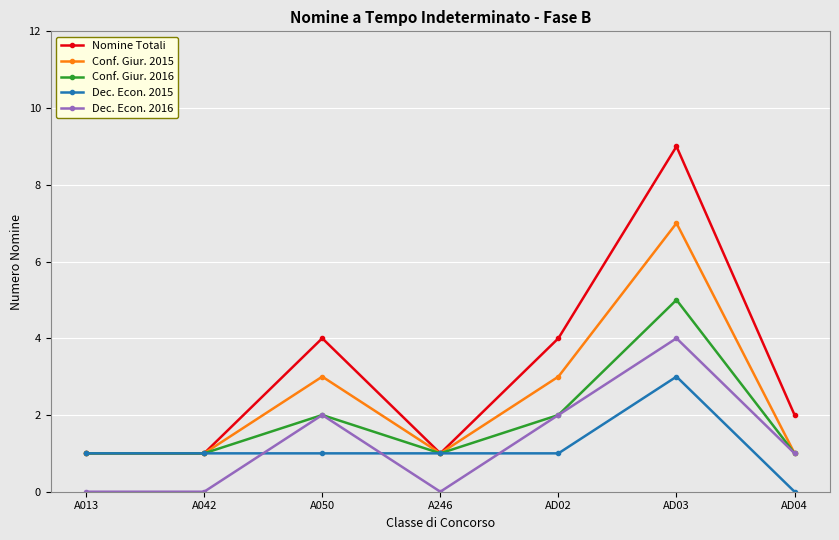

Is the value of Nomine Totali at AD03 greater than the value of Dec. Econ. 2015 at A050?

Yes